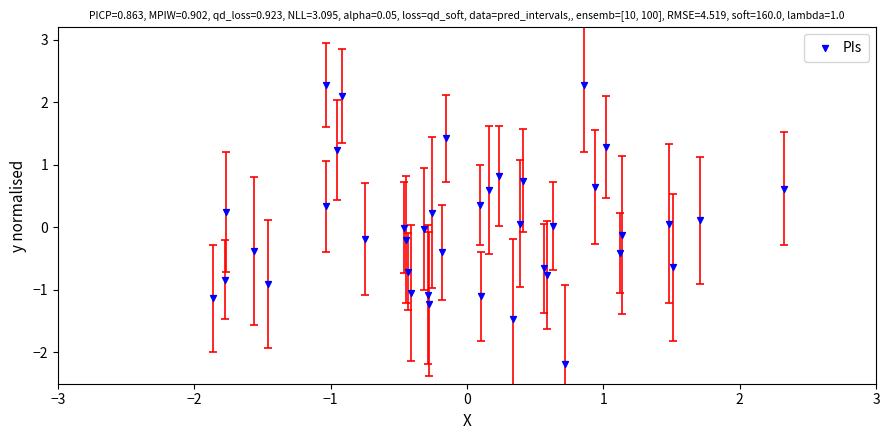

What is the range of X values (max minus min)?

4.2